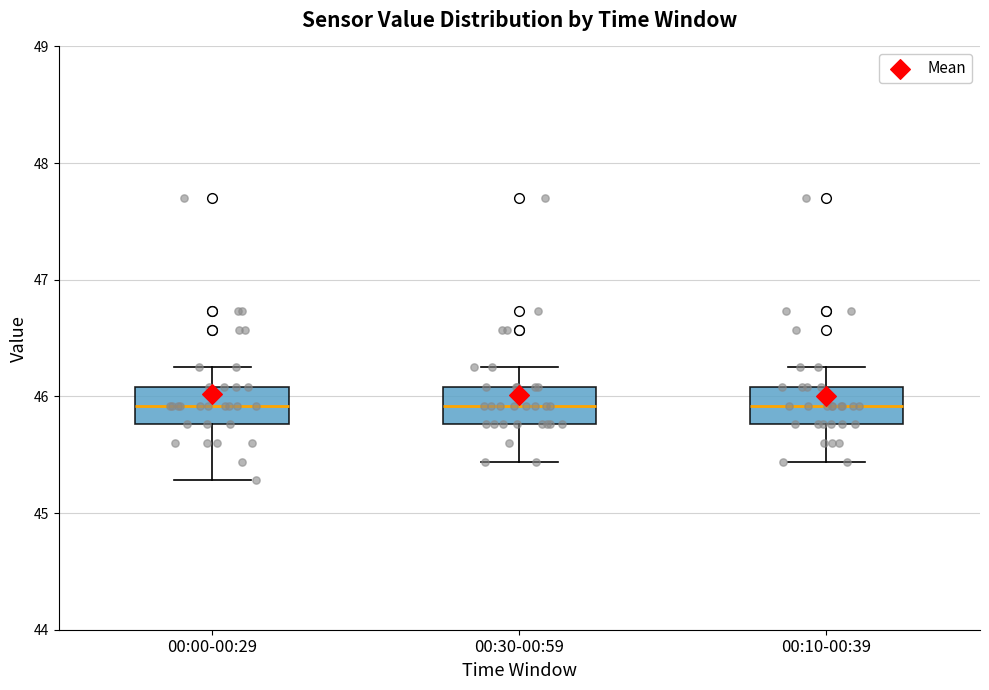

Reading left to right, transcribe this box plot: for each box, give where its median line is, the range the box spans, and where its two whiskers end, as read against the y-axis. The values are not printed on the chart, so give them approximately, as read against the axis.

00:00-00:29: median 45.9, box 45.8 to 46.1, whiskers 45.3 to 46.3
00:30-00:59: median 45.9, box 45.8 to 46.1, whiskers 45.4 to 46.3
00:10-00:39: median 45.9, box 45.8 to 46.1, whiskers 45.4 to 46.3